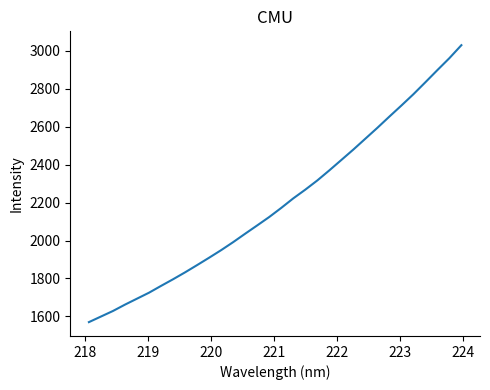

What is the difference between the maximum and minimum values?

1461.2